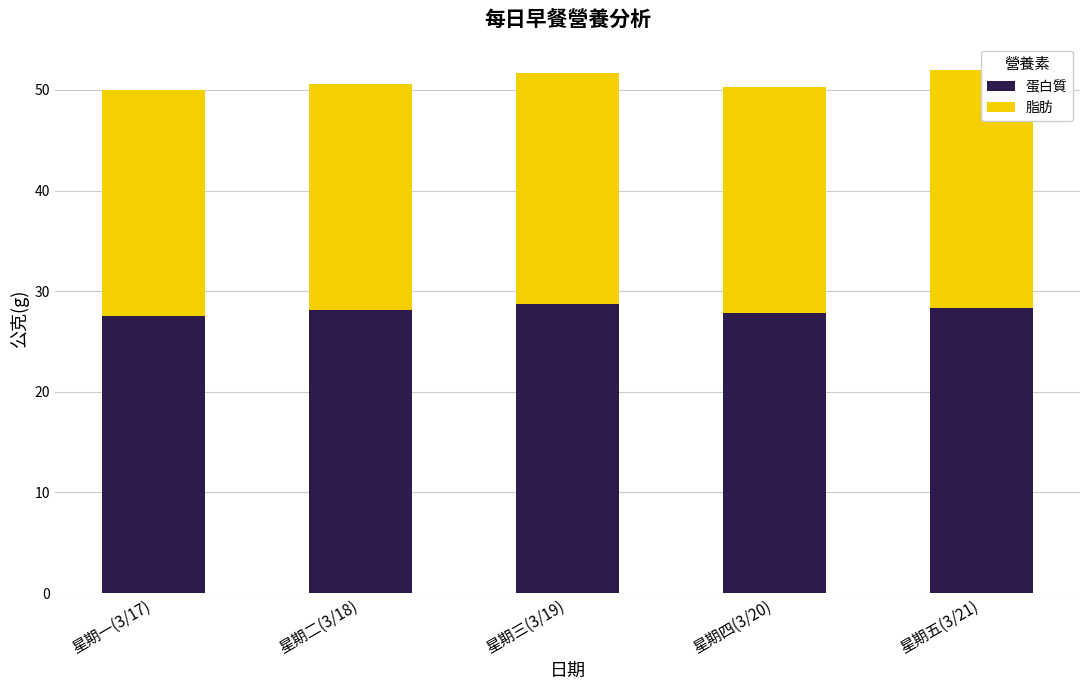

Between 星期一(3/17) and 星期二(3/18), which series saw the biggest shift?

蛋白質